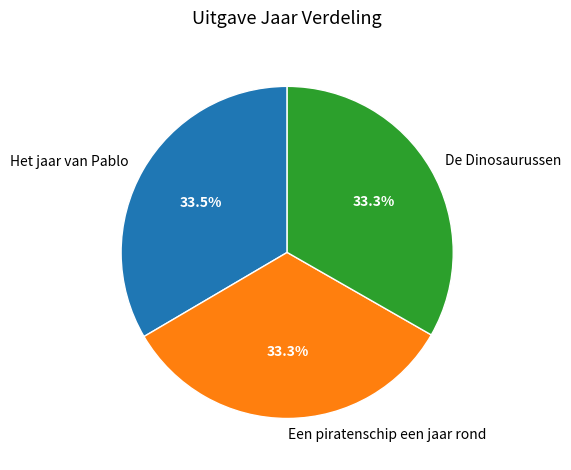

Does any single category account for the majority?

No